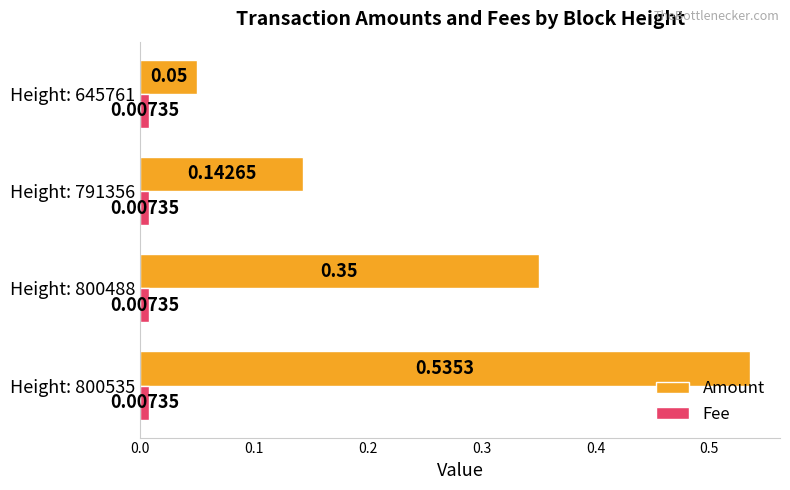

At which category is the sum across all series the highest?

Height: 800535